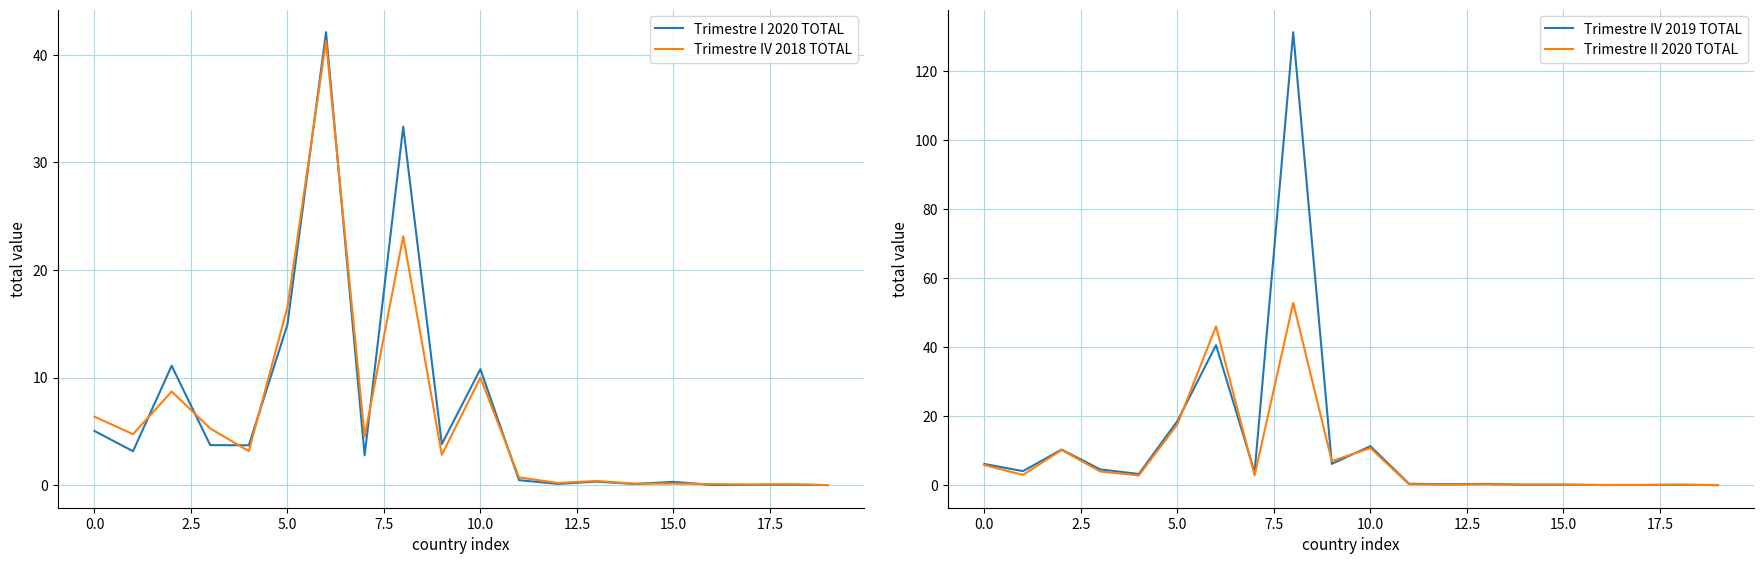

Which series has the widest spread of values?

Trimestre IV 2019 TOTAL